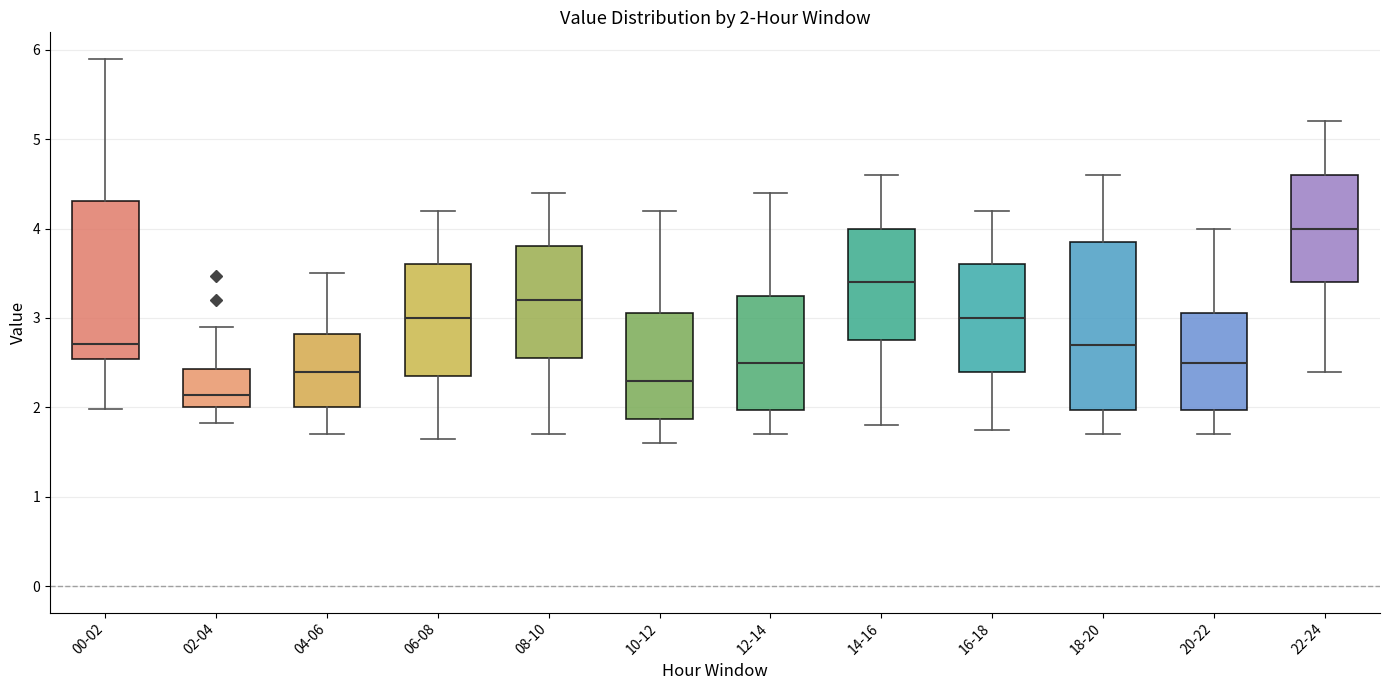

Which box has the lowest median line?

02-04